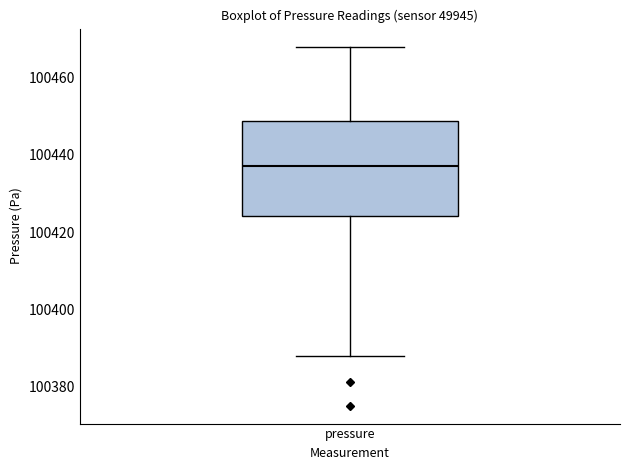

Read this box plot against the y-axis: the position of the median line, the range covered by the box, and the ends of both whiskers. The values are not printed on the chart, so give them approximately, as read against the axis.

median 100438, box 100424 to 100448, whiskers 100388 to 100468